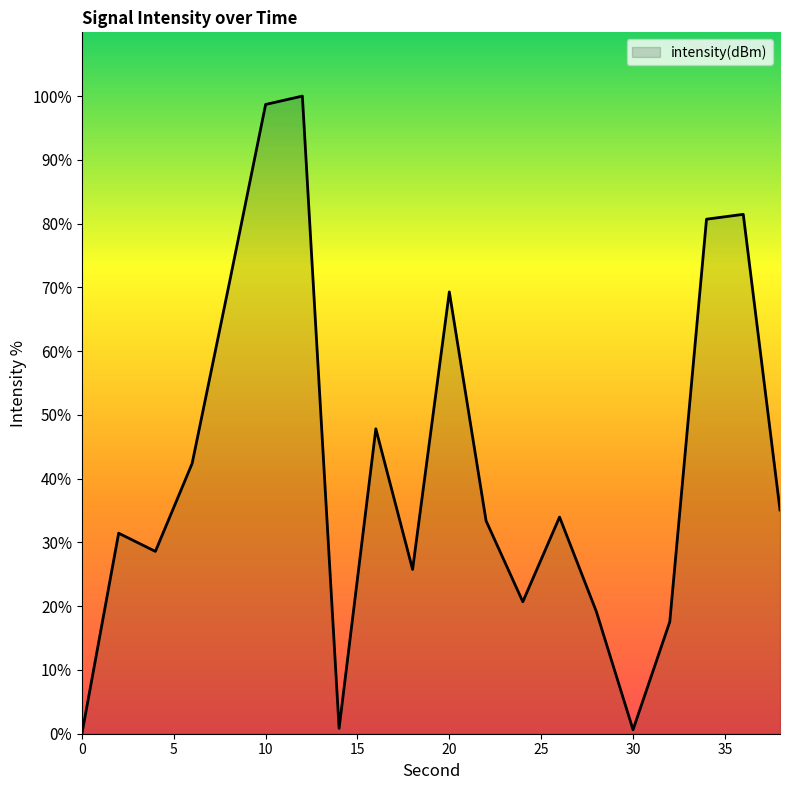

What is the maximum value shown in the chart?

100.0